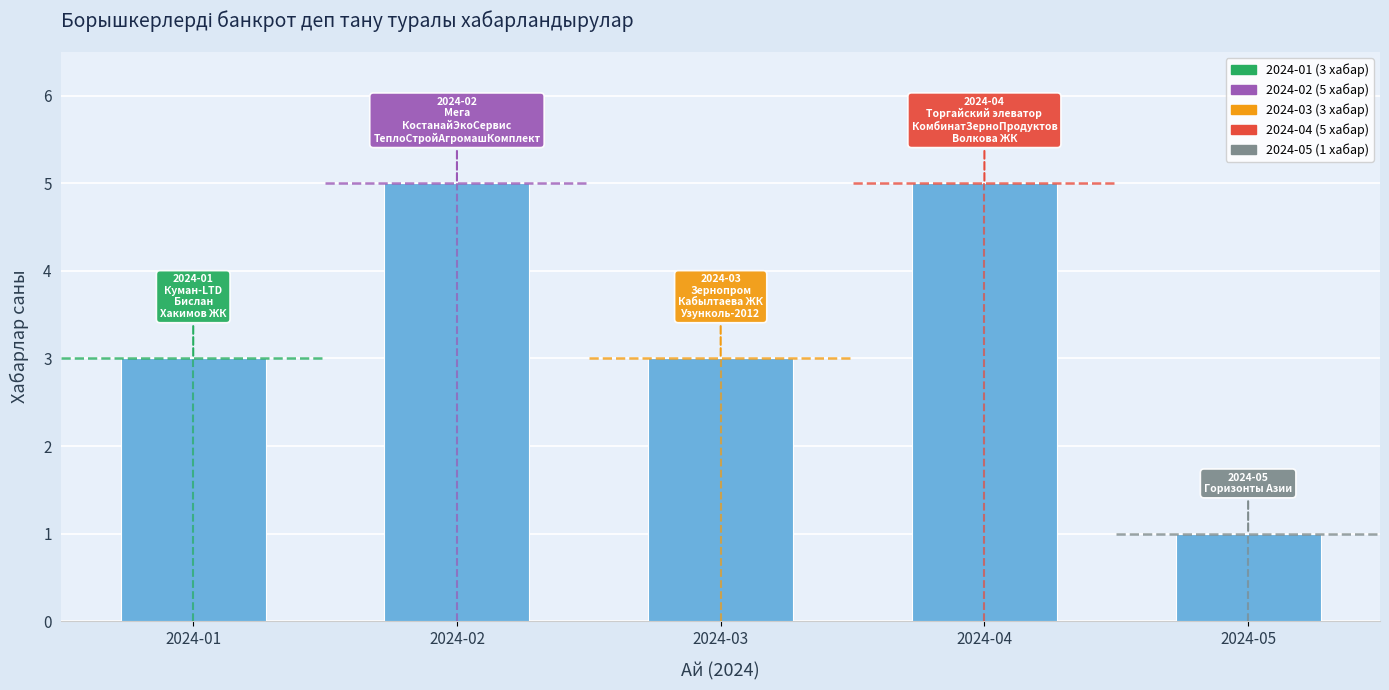

What is the difference between the values at 2024-05 and 2024-03?

2